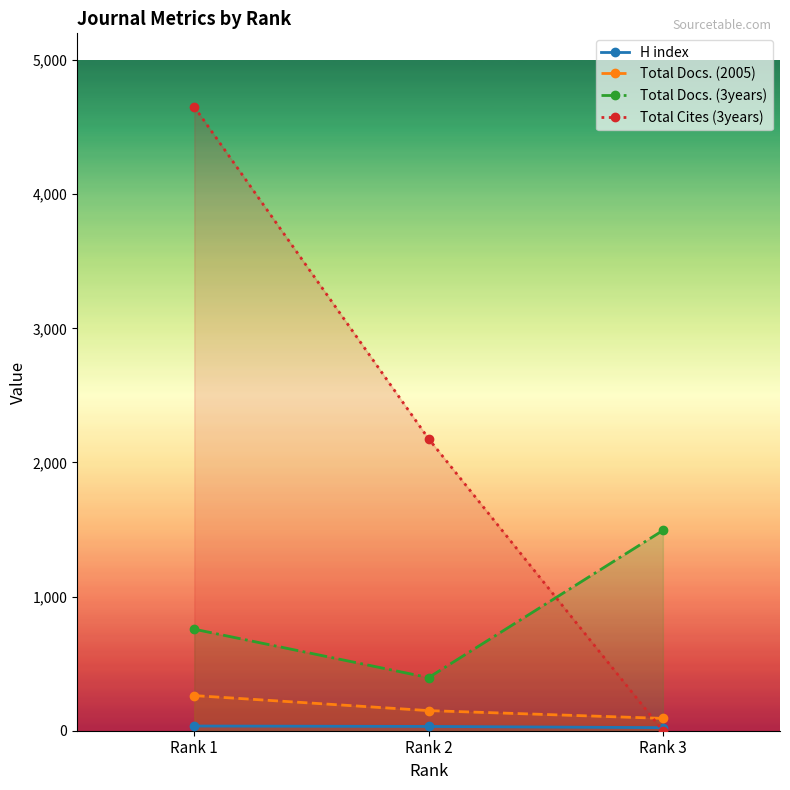

Is the value of H index at Rank 2 greater than the value of Total Docs. (3years) at Rank 3?

No